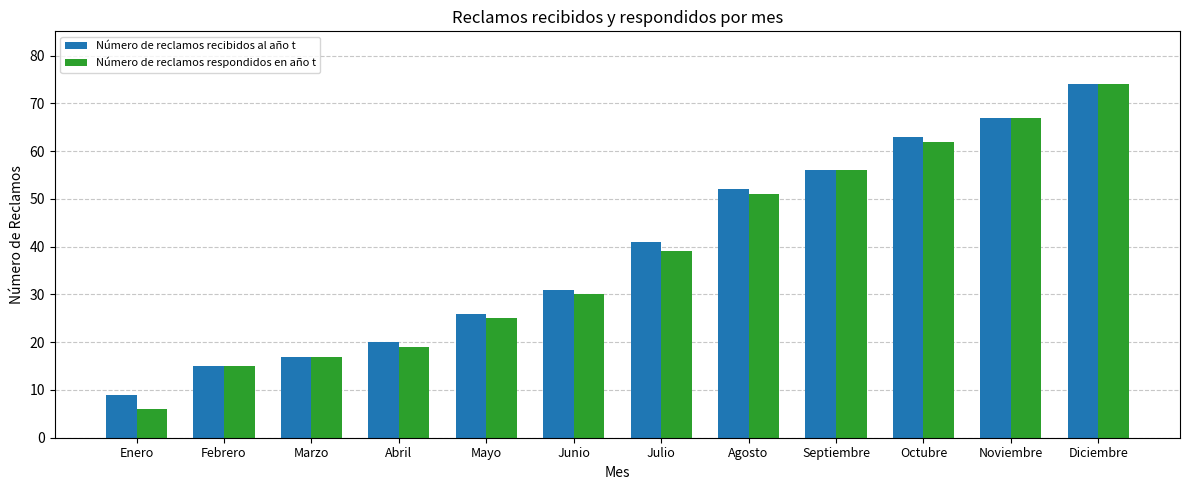

What is the approximate value of Número de reclamos recibidos al año t at Septiembre?

56